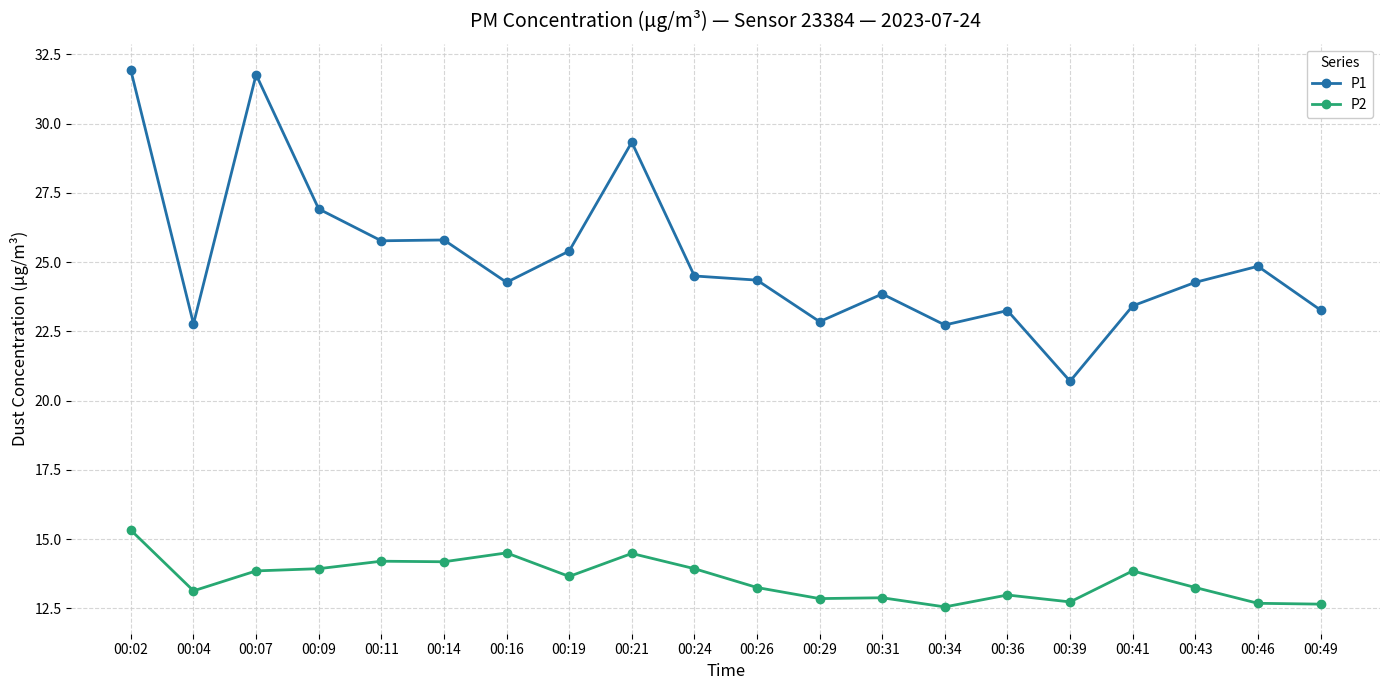

List the series in order of their overall mean, highest first.

P1, P2